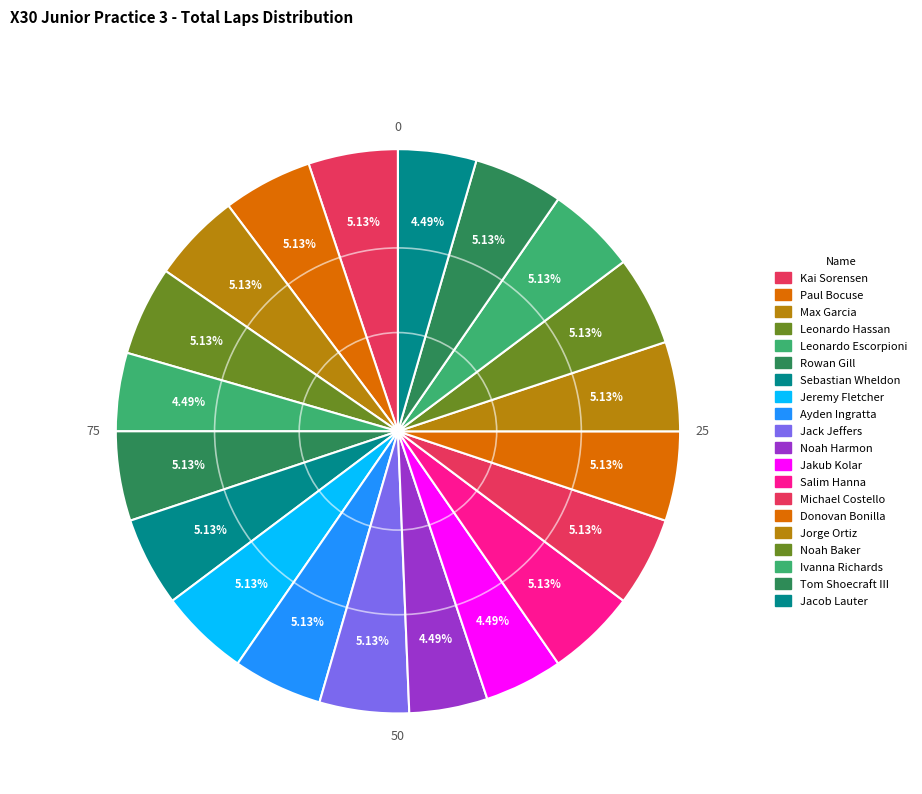

Count the number of slices in the pie.

20